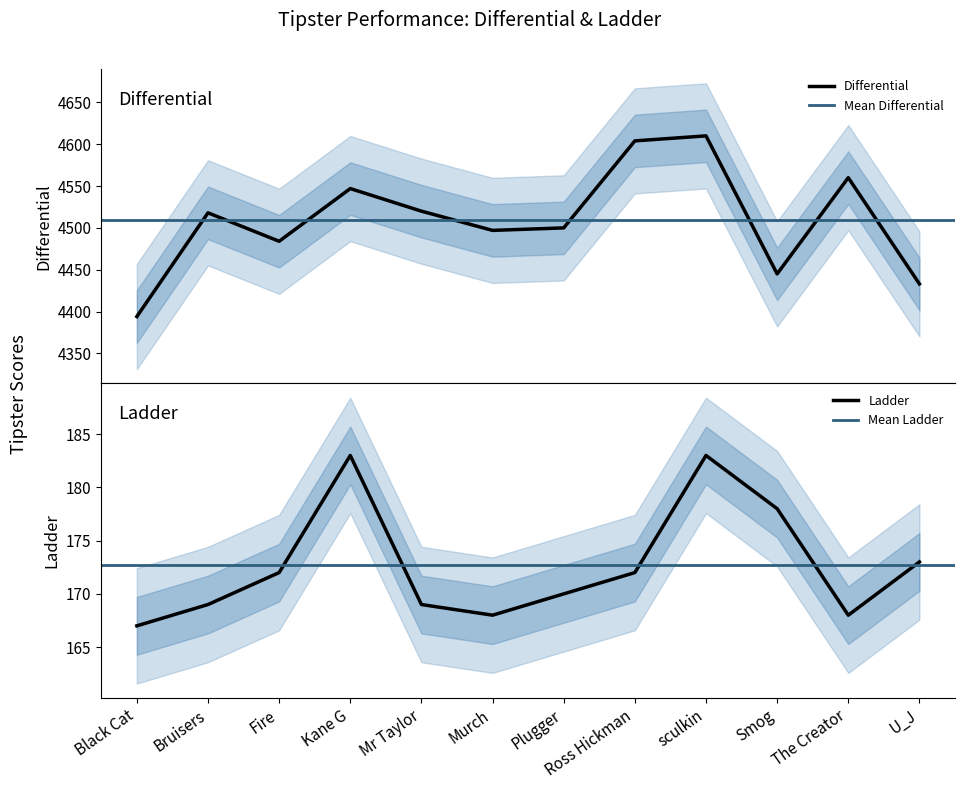

At which category does Differential reach its first local valley?

Fire